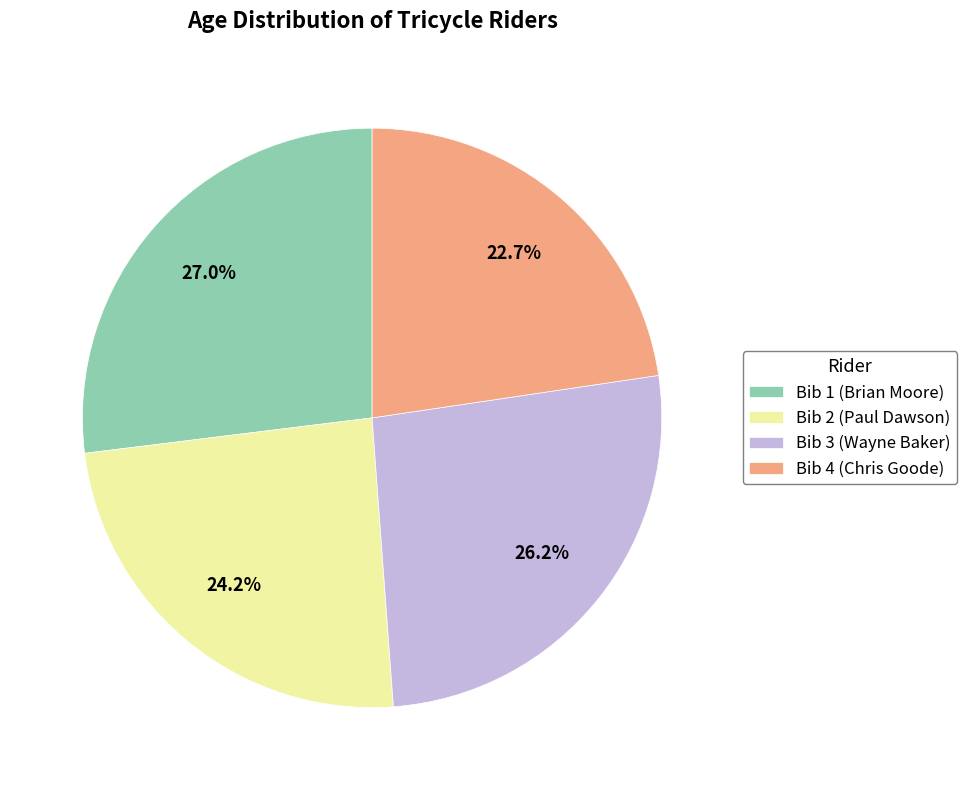

What is the ratio of the value at Bib 1 (Brian Moore) to the value at Bib 2 (Paul Dawson)?

1.1